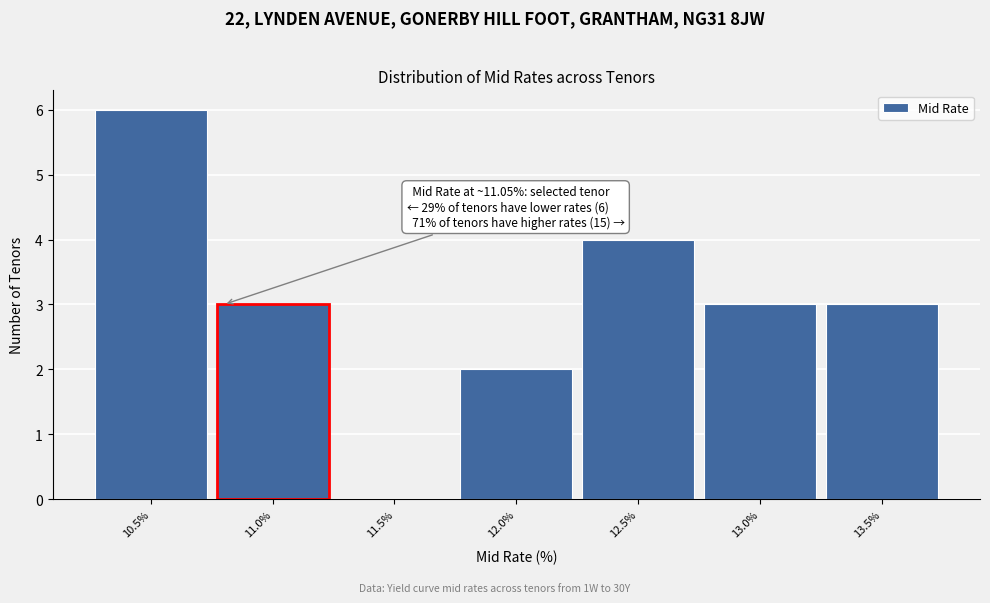

Reading left to right, extract all data points from this chart.

10.5%=6	11.0%=3	11.5%=0	12.0%=2	12.5%=4	13.0%=3	13.5%=3